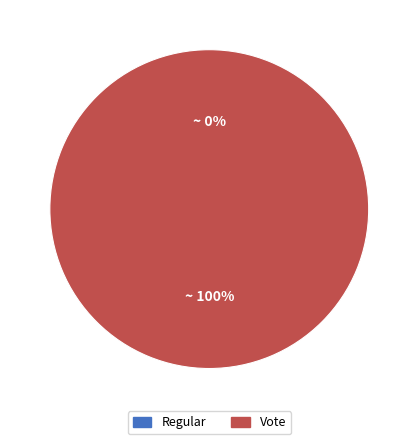

The Regular slice represents 6% of the pie. True or false?

False